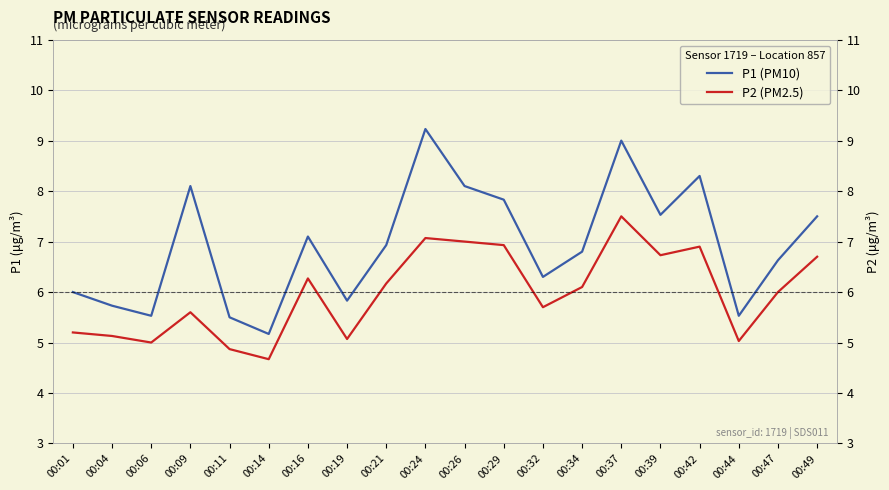

Does the chart display data point markers on the line(s)?

No